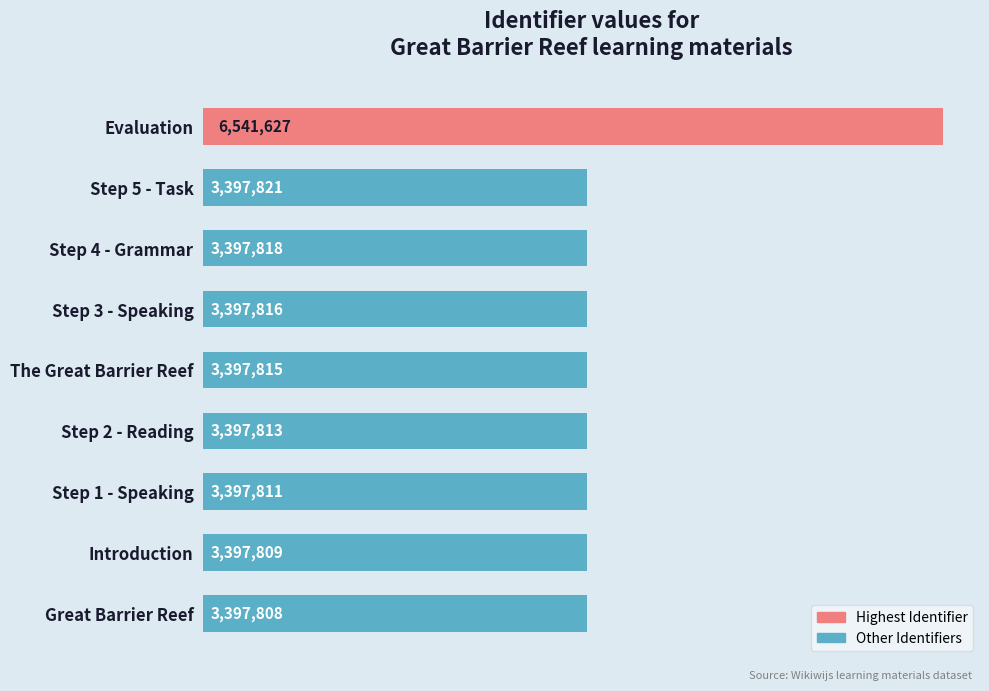

Are the bars horizontal?

Yes